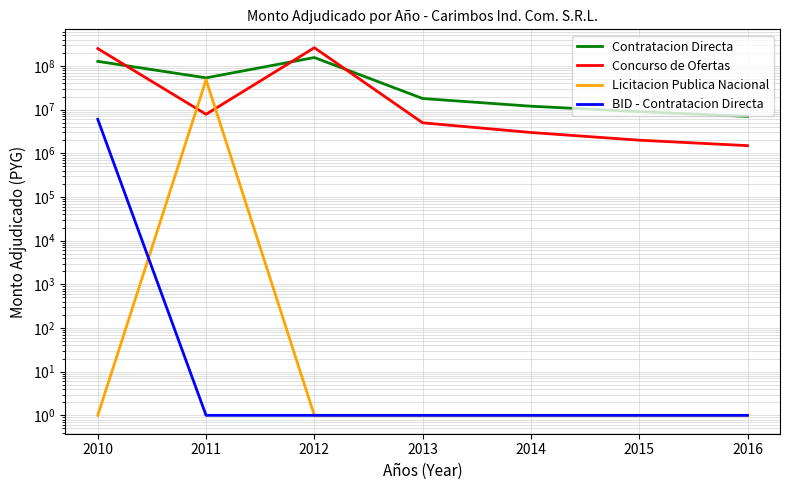

At which category does the chart reach its minimum across all series?

2010